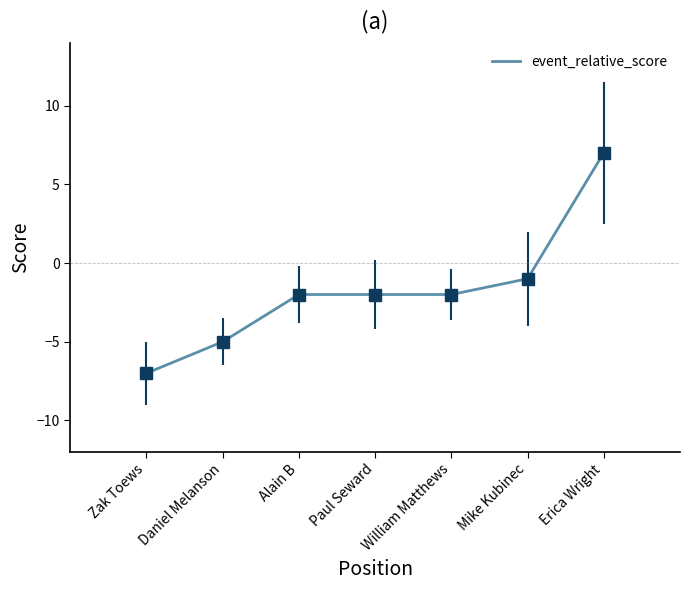

What is the minimum value shown in the chart?

-7